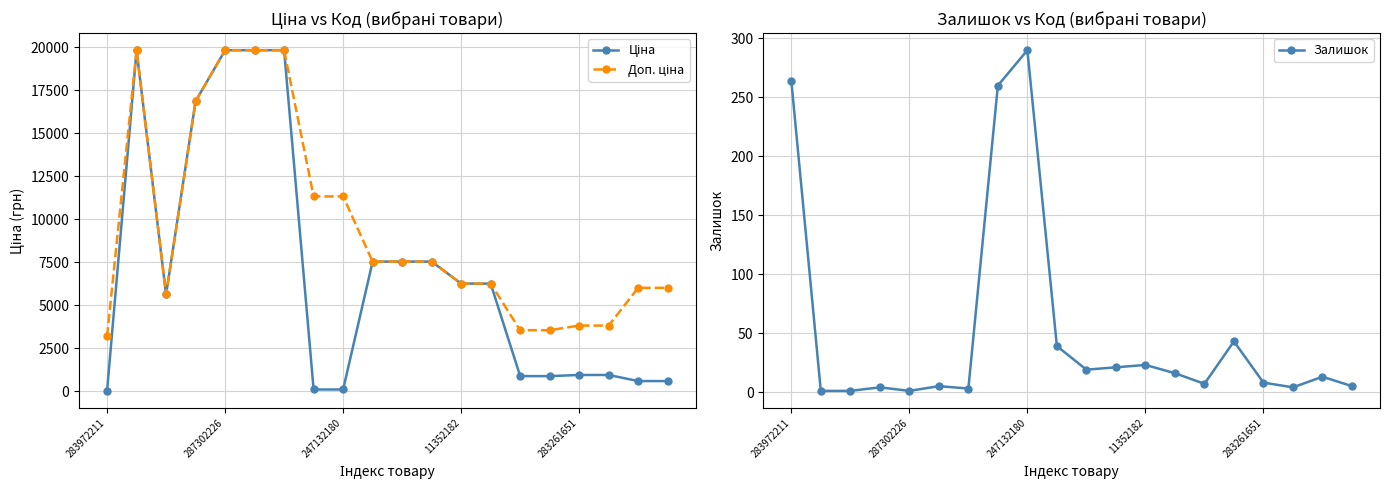

Which series has the widest spread of values?

Ціна